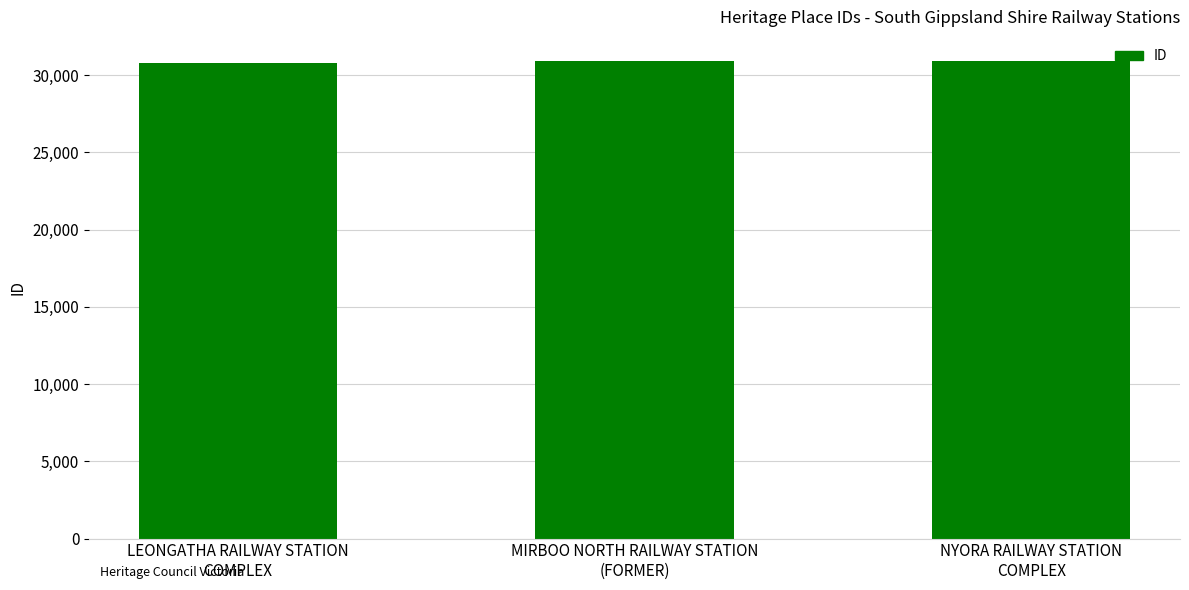

What is the smallest value displayed?

30788